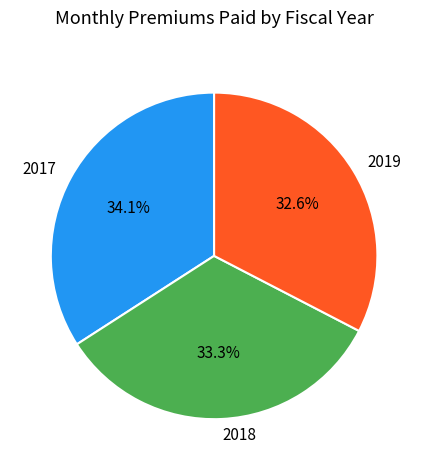

What portion of the pie excludes 2017?

65.9%